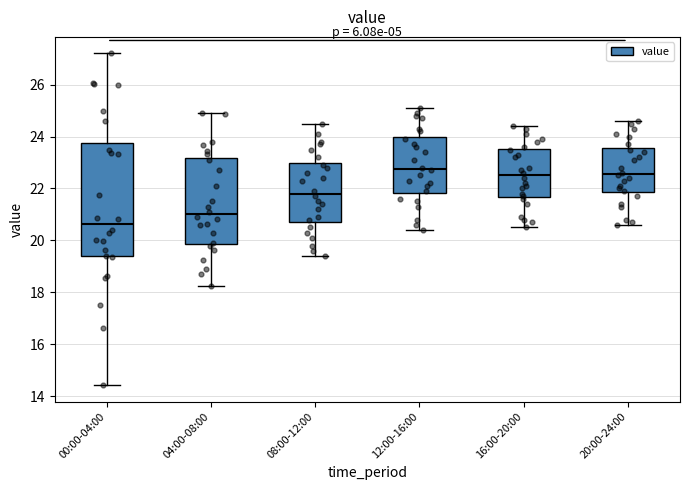

Reading left to right, transcribe this box plot: for each box, give where its median line is, the range the box spans, and where its two whiskers end, as read against the y-axis. The values are not printed on the chart, so give them approximately, as read against the axis.

00:00-04:00: median 20.6, box 19.4 to 23.8, whiskers 14.4 to 27.2
04:00-08:00: median 21.0, box 19.8 to 23.2, whiskers 18.2 to 25.0
08:00-12:00: median 21.8, box 20.8 to 23.0, whiskers 19.4 to 24.6
12:00-16:00: median 22.8, box 21.8 to 24.0, whiskers 20.4 to 25.2
16:00-20:00: median 22.6, box 21.6 to 23.6, whiskers 20.6 to 24.4
20:00-24:00: median 22.6, box 21.8 to 23.6, whiskers 20.6 to 24.6